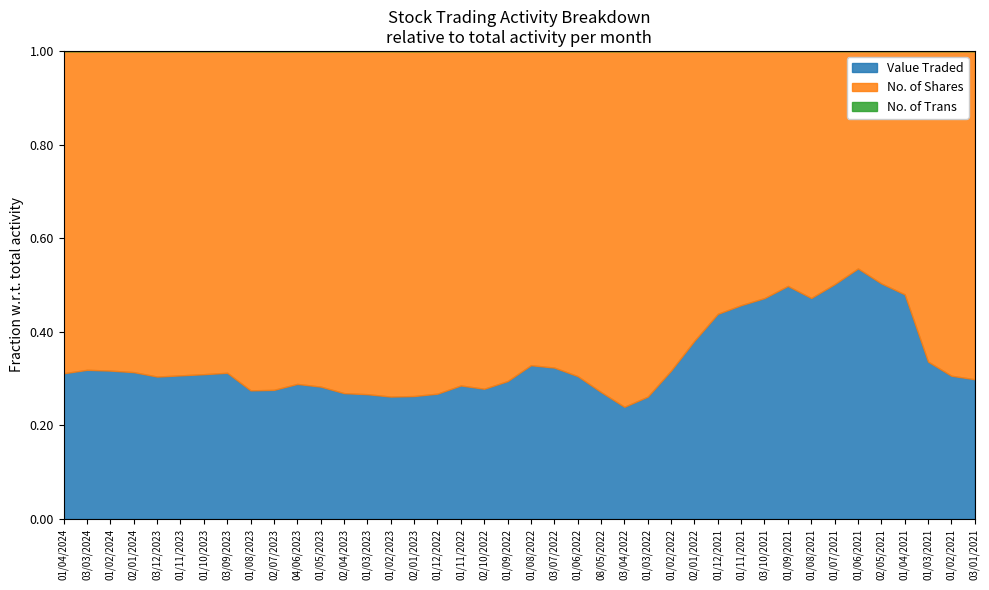

True or false: Value Traded and No. of Trans cross at least once.

False